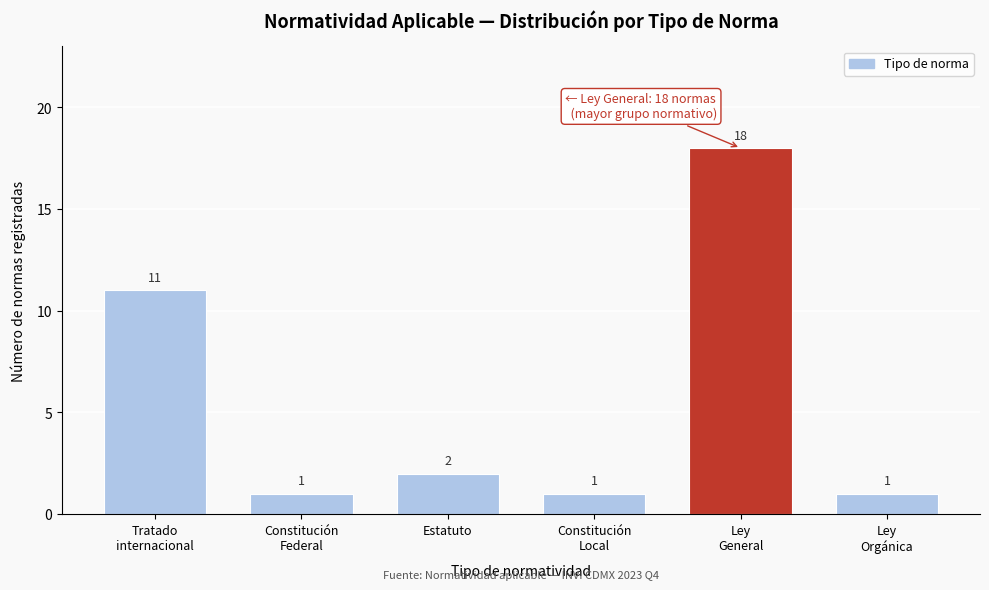

Reading left to right, what are all the values shown in this chart?

11	1	2	1	18	1